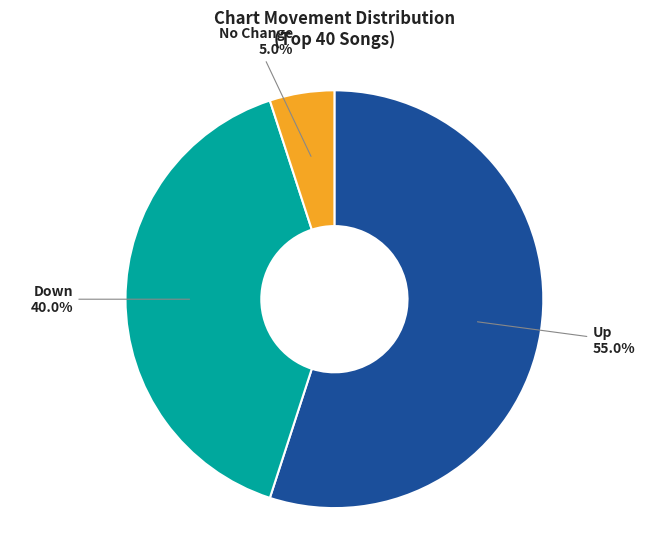

Approximately how many times larger is the value at Up compared to No Change?

11.0